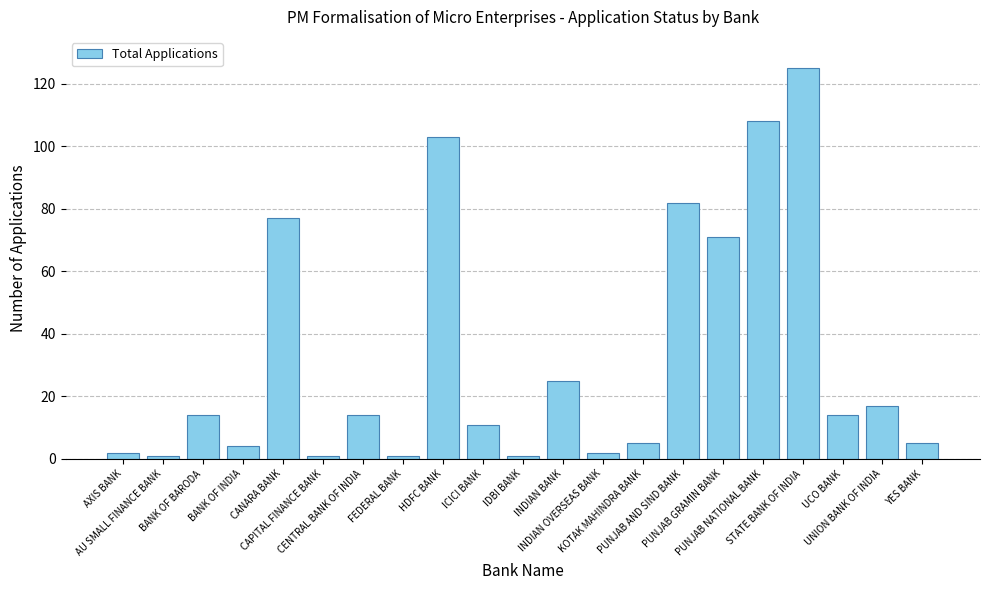

Approximately how many times larger is the value at CANARA BANK compared to PUNJAB NATIONAL BANK?

0.7